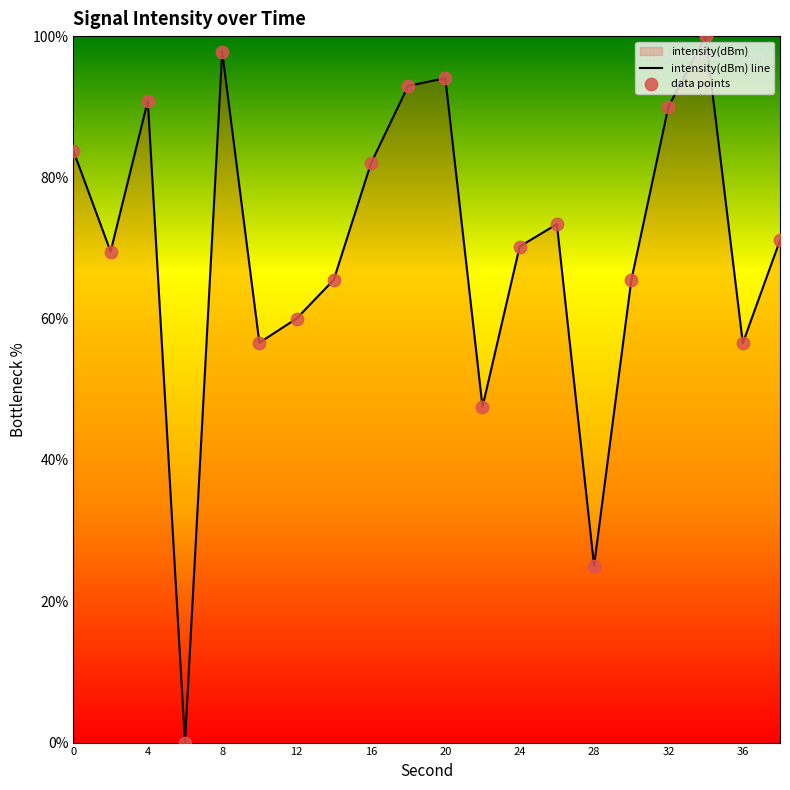

Which series contains the lowest Y value?

intensity(dBm) line